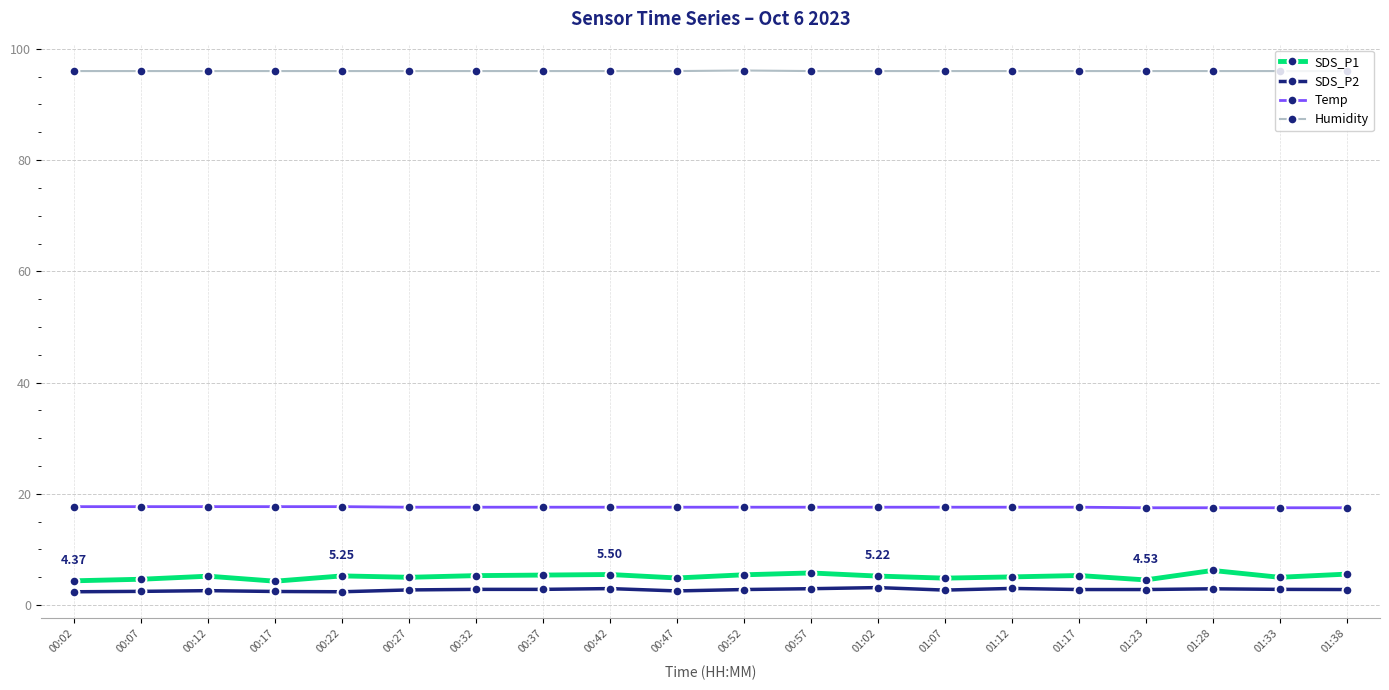

What is the total value across all series at 00:32?

121.7